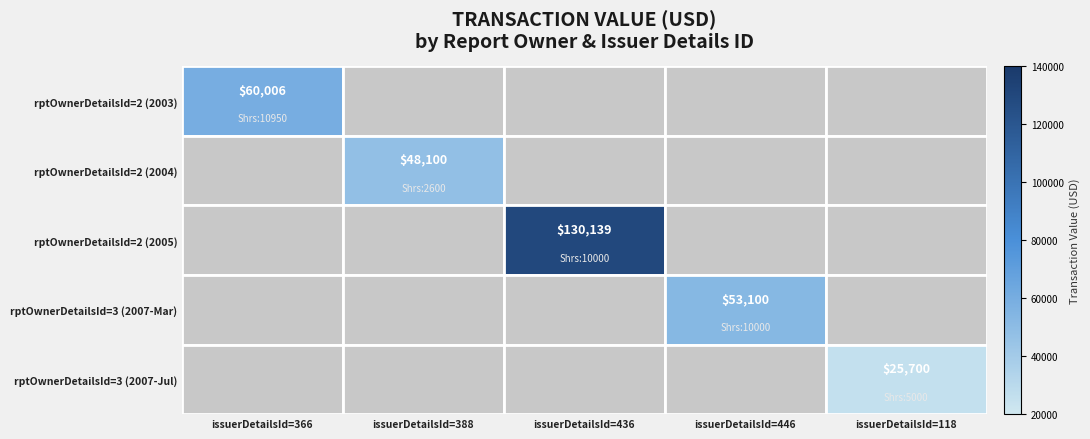

The value of rptOwnerDetailsId=2 (2003) at issuerDetailsId=446 is 39235. True or false?

False